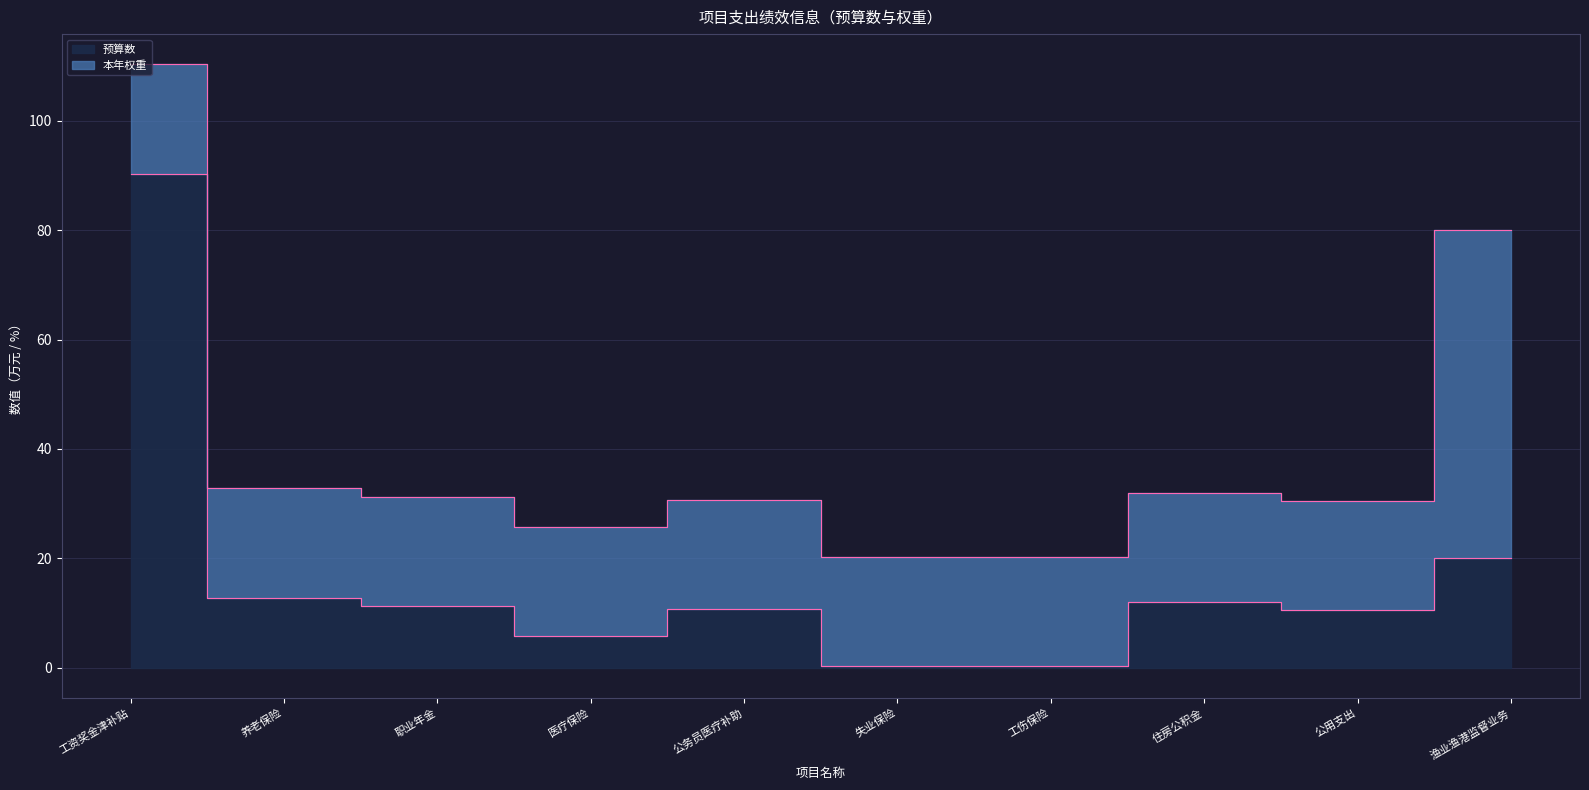

What is the ratio of the value at 职业年金 to the value at 住房公积金?

0.9